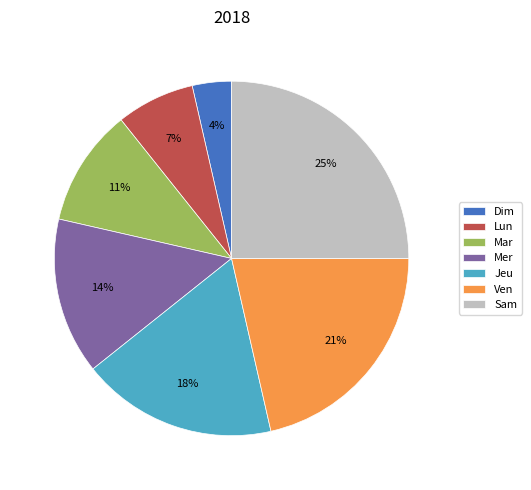

What is the smallest slice in the pie chart?

Dim